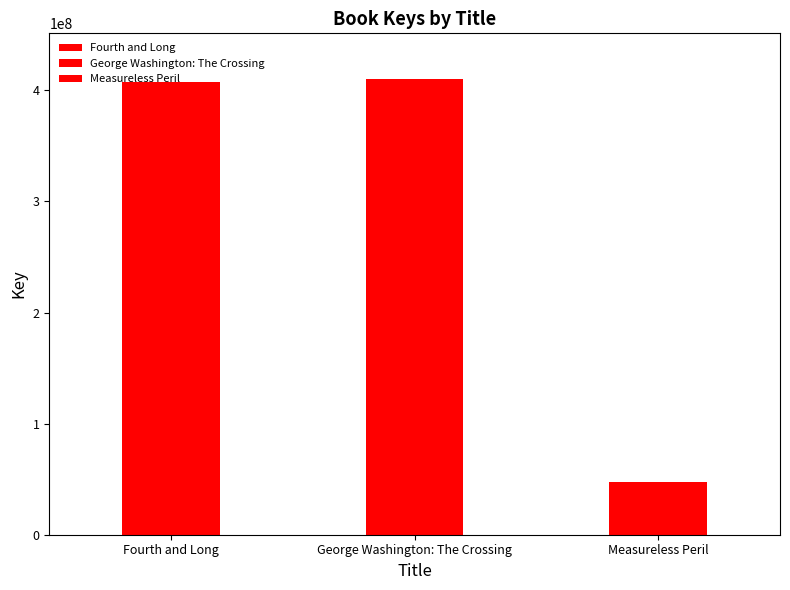

Rank the categories by value from highest to lowest.

George Washington: The Crossing, Fourth and Long, Measureless Peril